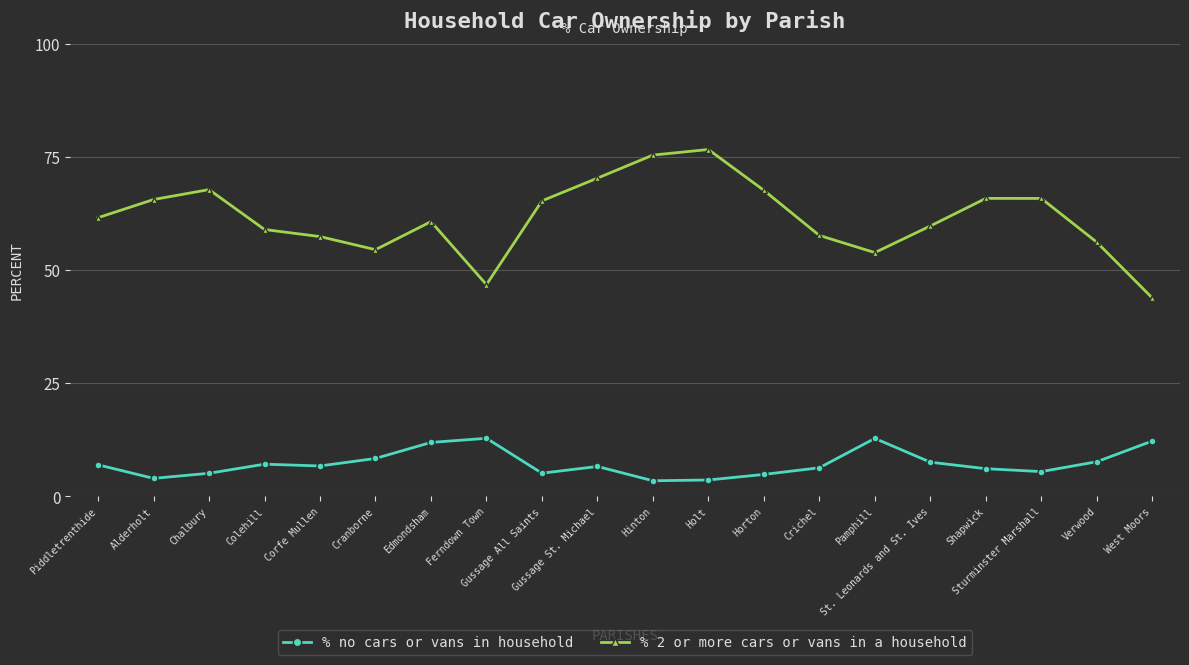

How many data points does each series have?

20